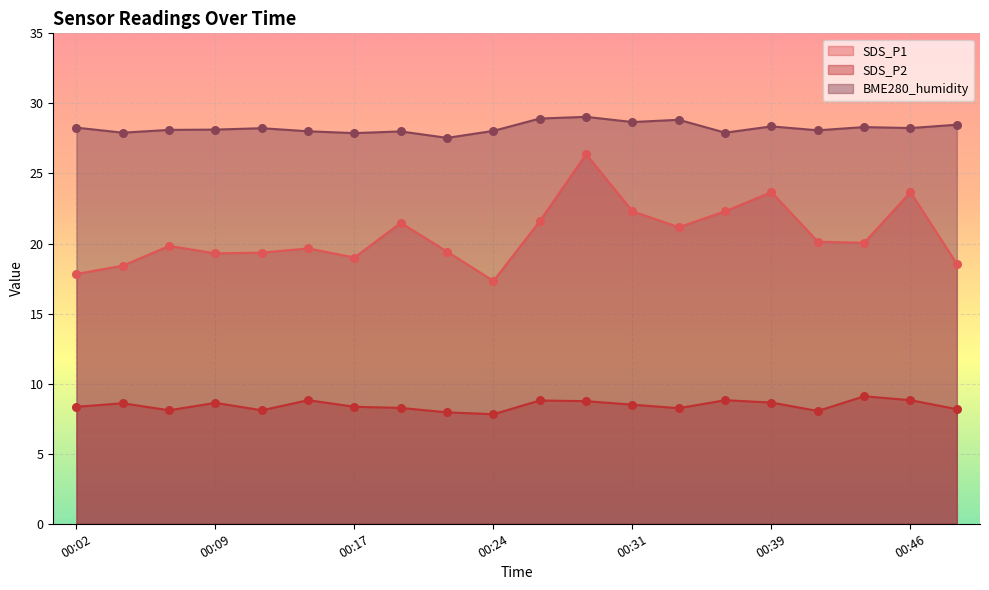

What is the total value across all series at 00:09?

56.1